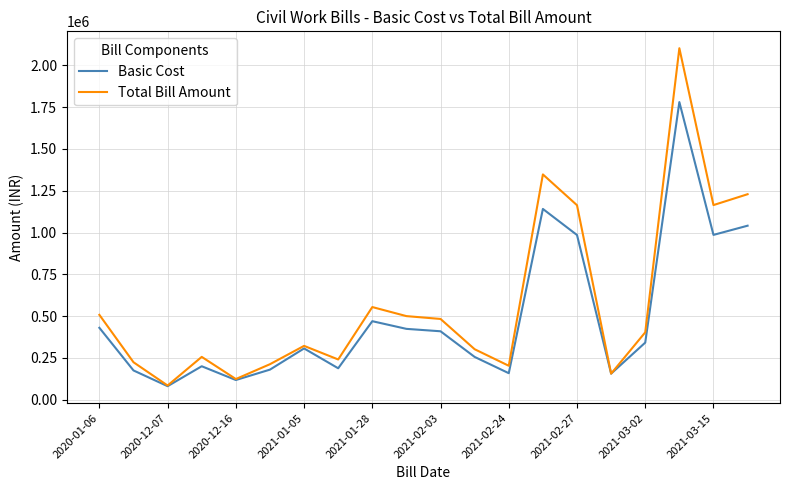

Rank the series by their maximum value, from lowest to highest.

Basic Cost, Total Bill Amount